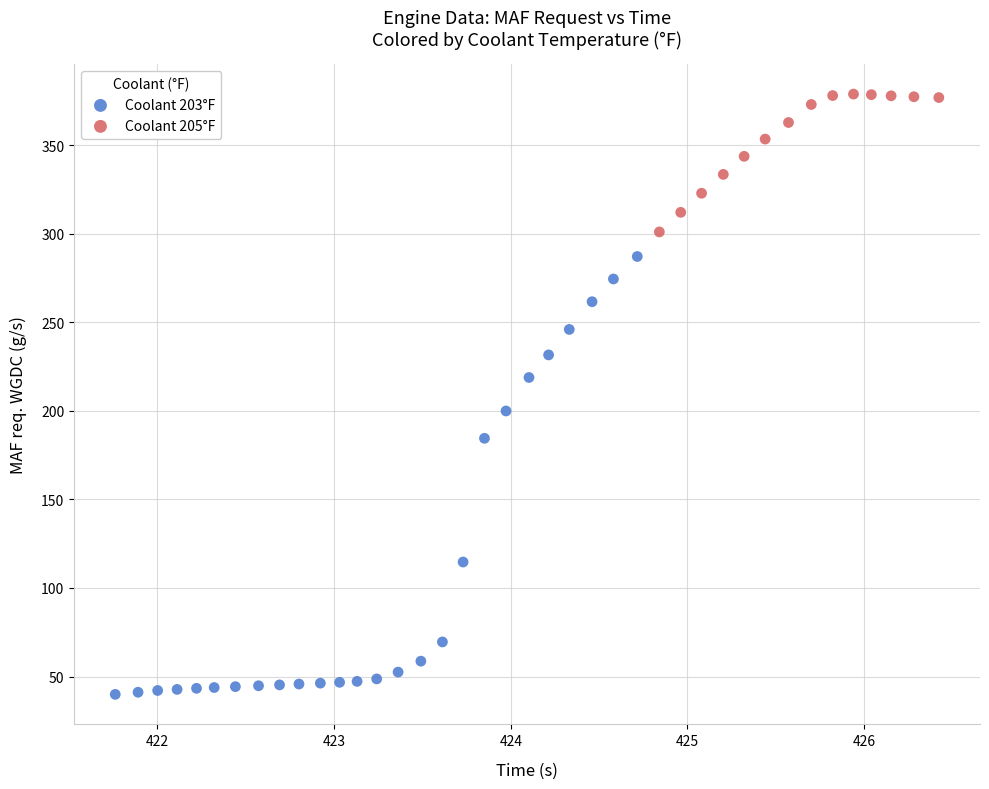

Which series contains the lowest Y value?

Coolant 203°F